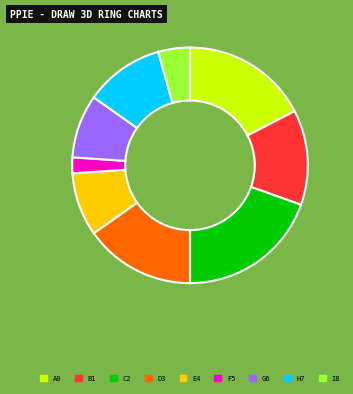

Is there any slice that represents more than half of the pie?

No